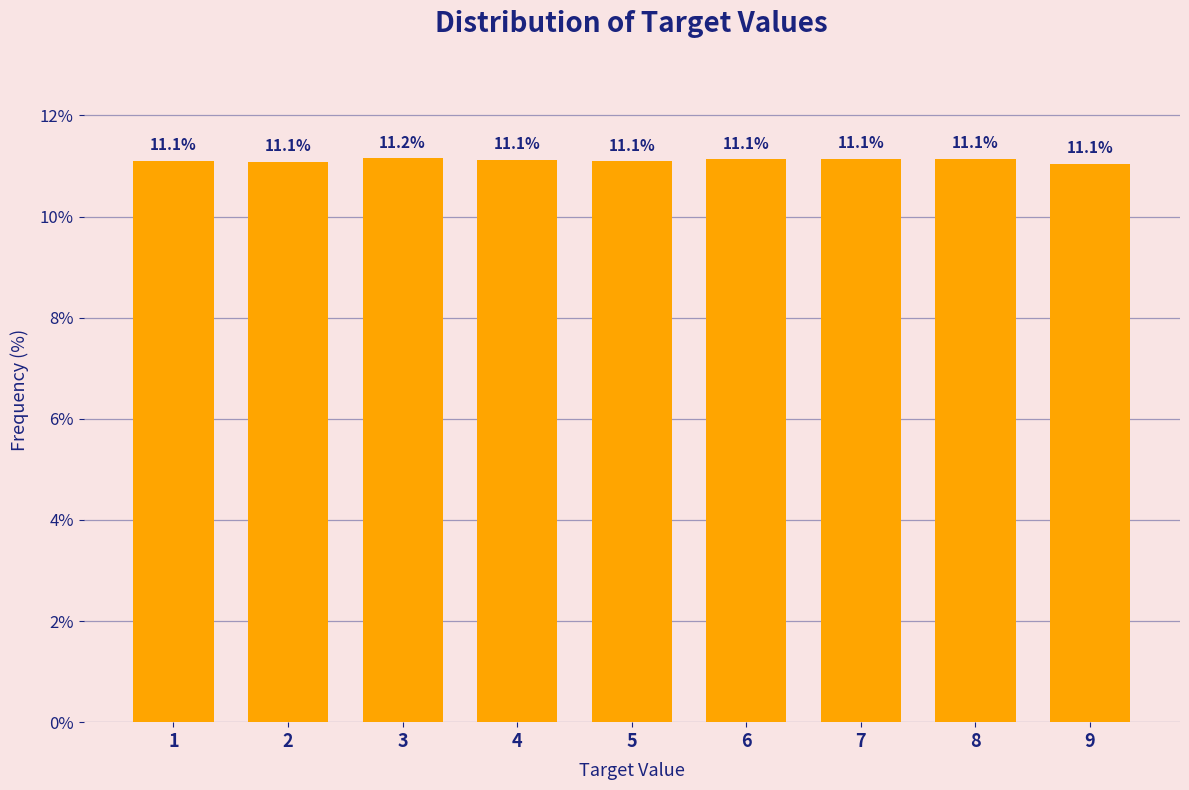

Reading left to right, list all the values displayed in this chart.

1=11.1	2=11.1	3=11.2	4=11.1	5=11.1	6=11.1	7=11.1	8=11.1	9=11.1